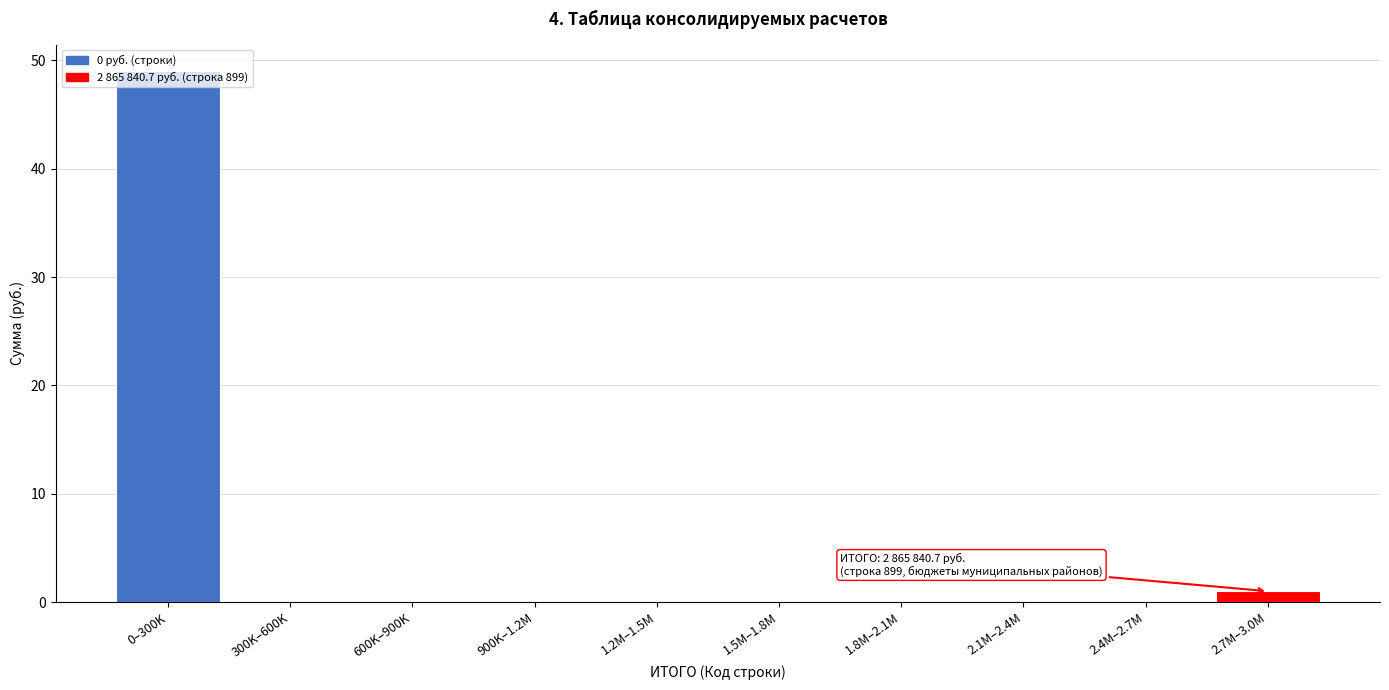

What is the sum of all values?

50